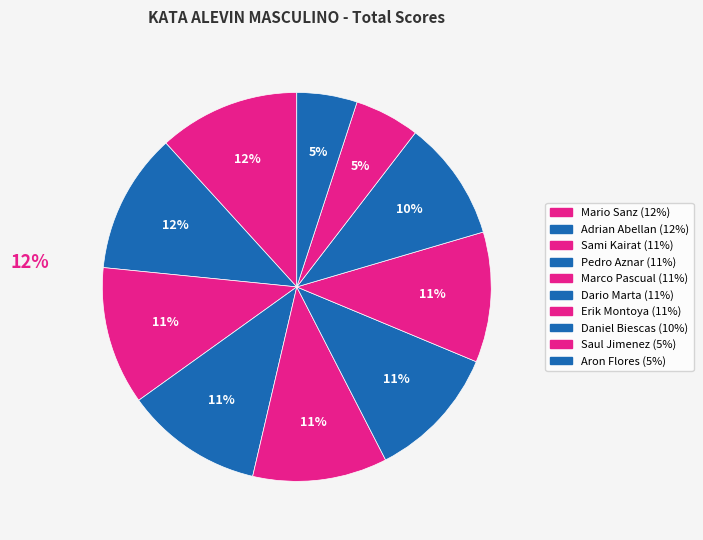

Approximately how many times larger is the value at Mario Sanz compared to Adrian Abellan?

1.0